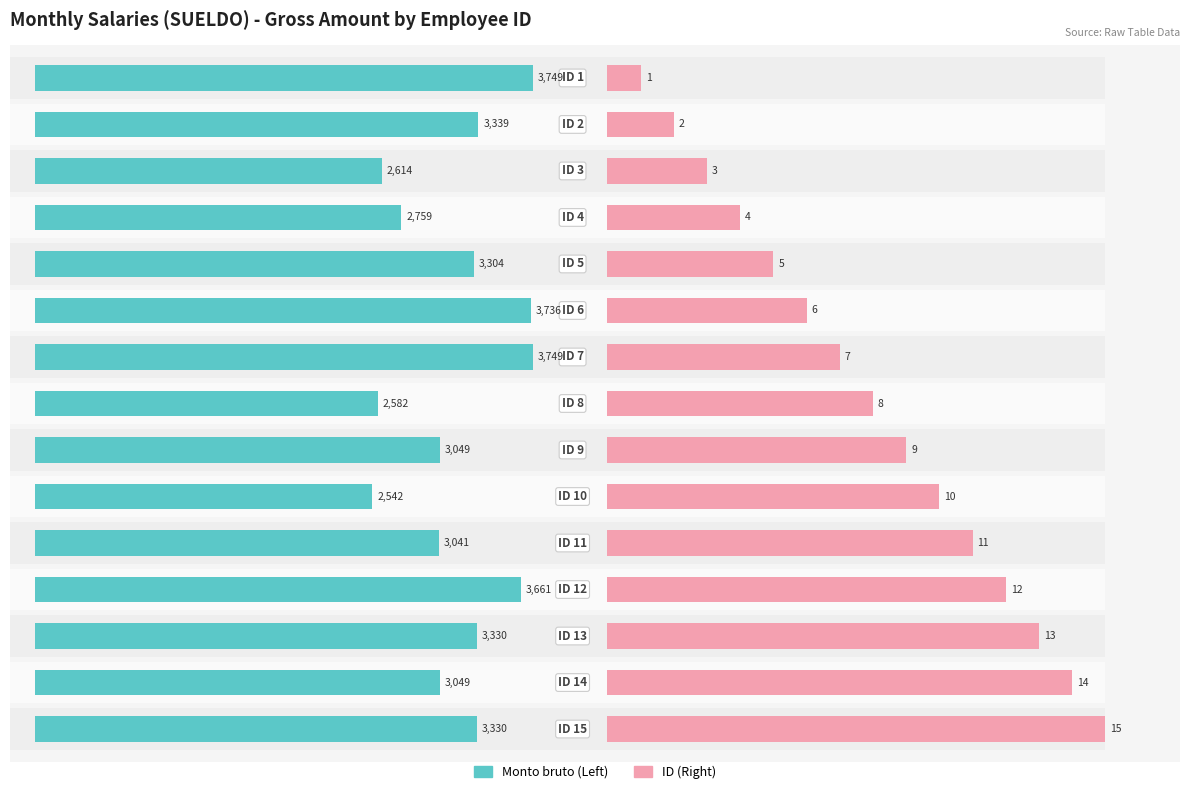

What is the value of the Monto bruto (Left) bar at the 6th from the left?

3735.8